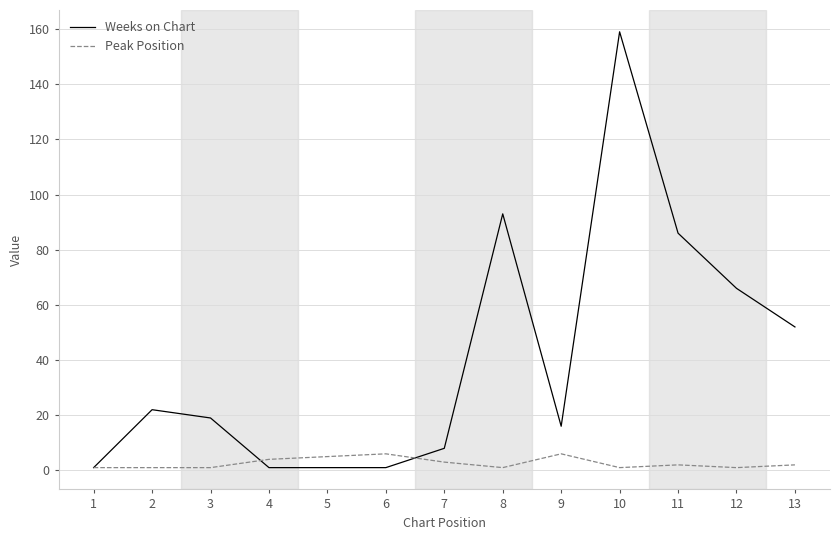

What is the spread (max minus min) of values at 2?

21